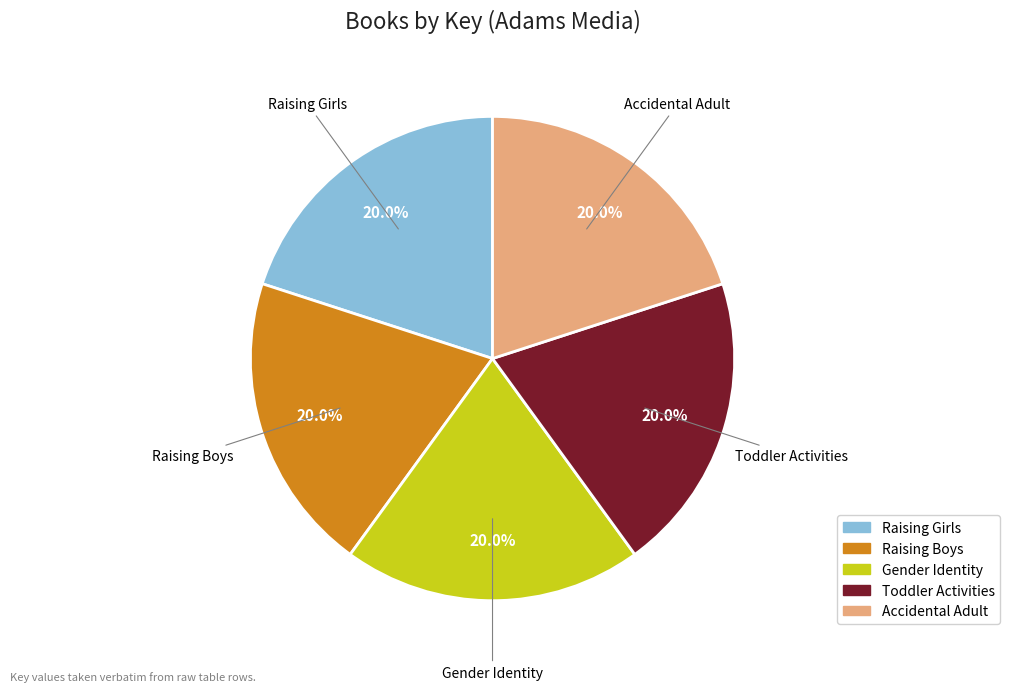

Is the sum of Gender Identity and Raising Boys greater than half?

No